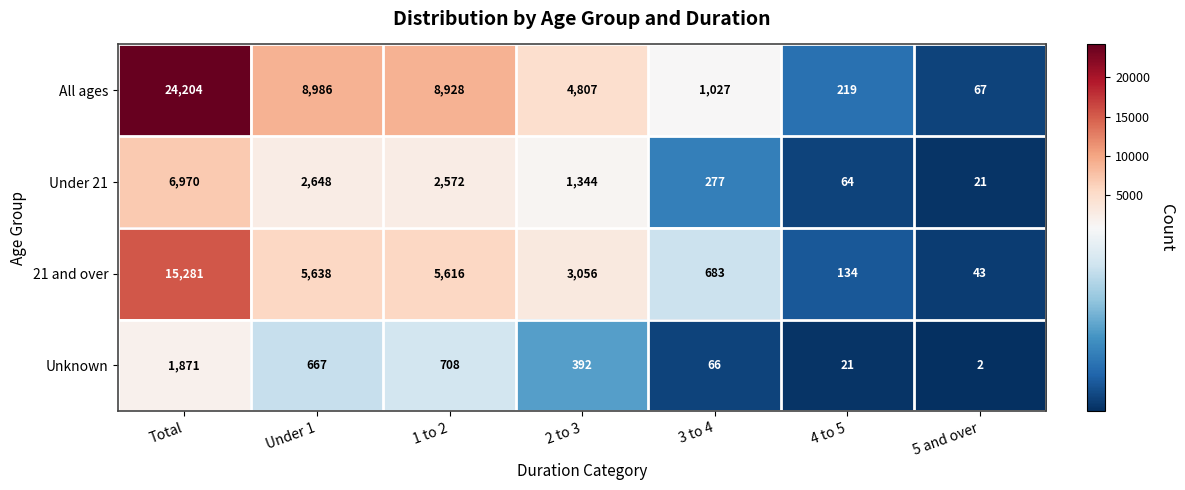

Which label corresponds to the largest value in the chart?

Total